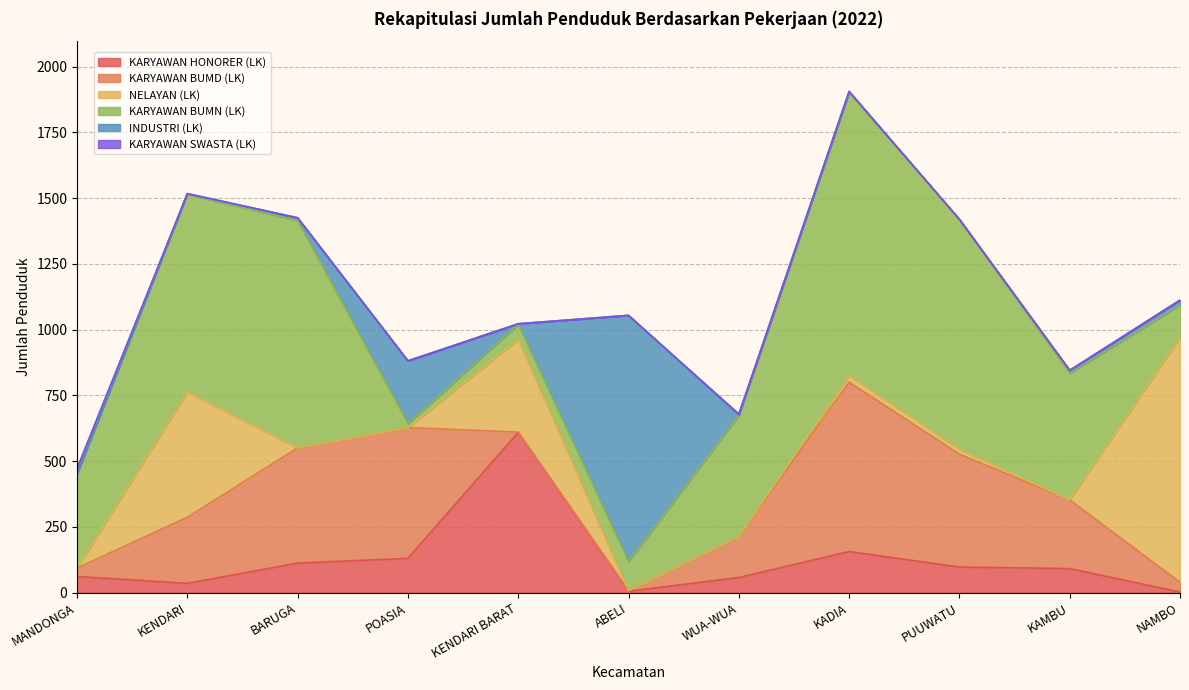

How many lines are shown in the chart?

6